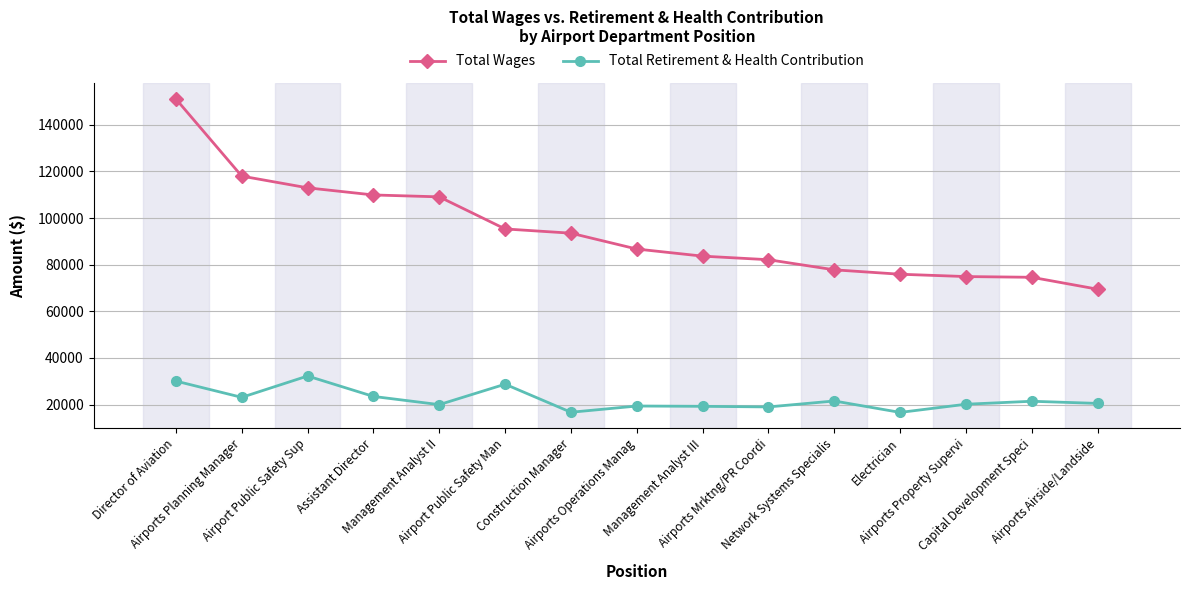

Does the chart display data point markers on the line(s)?

Yes